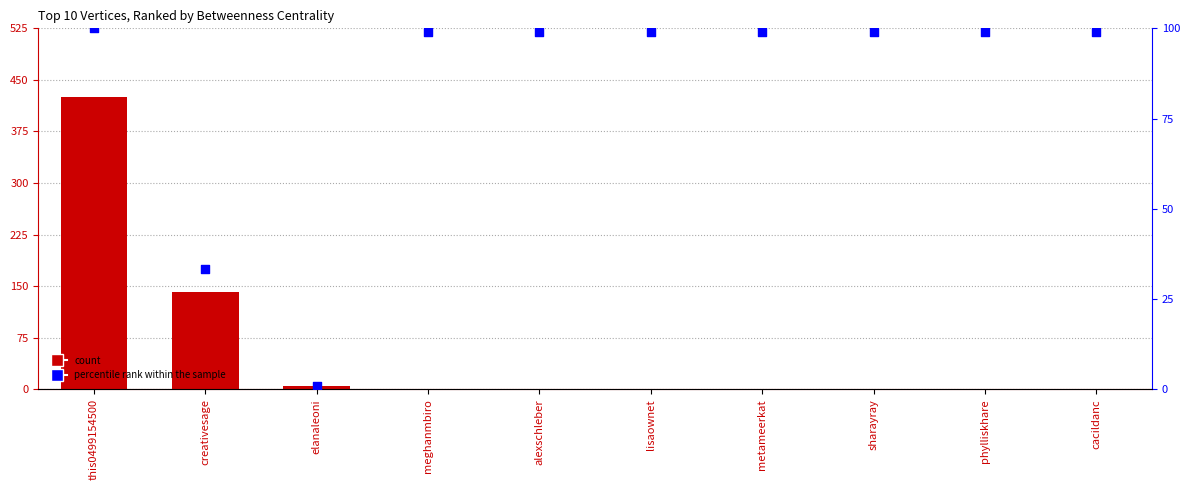

Which series contains the highest Y value?

Betweenness Centrality